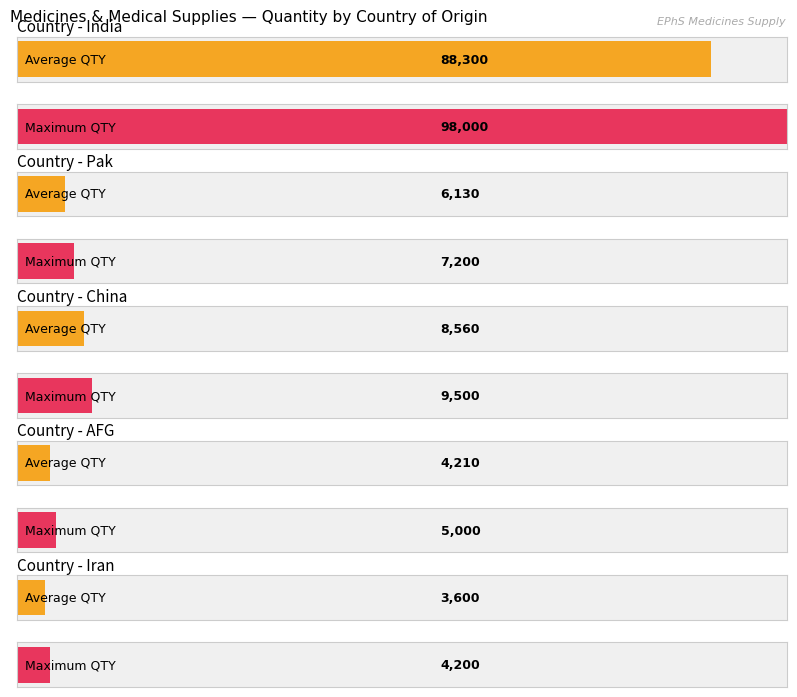

At which label does QTY first exceed 2000?

India